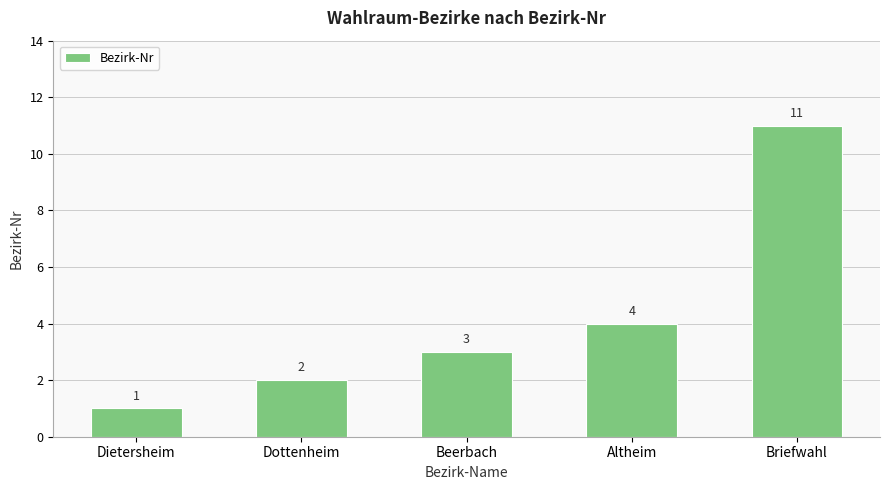

Does the chart contain stacked bars?

No